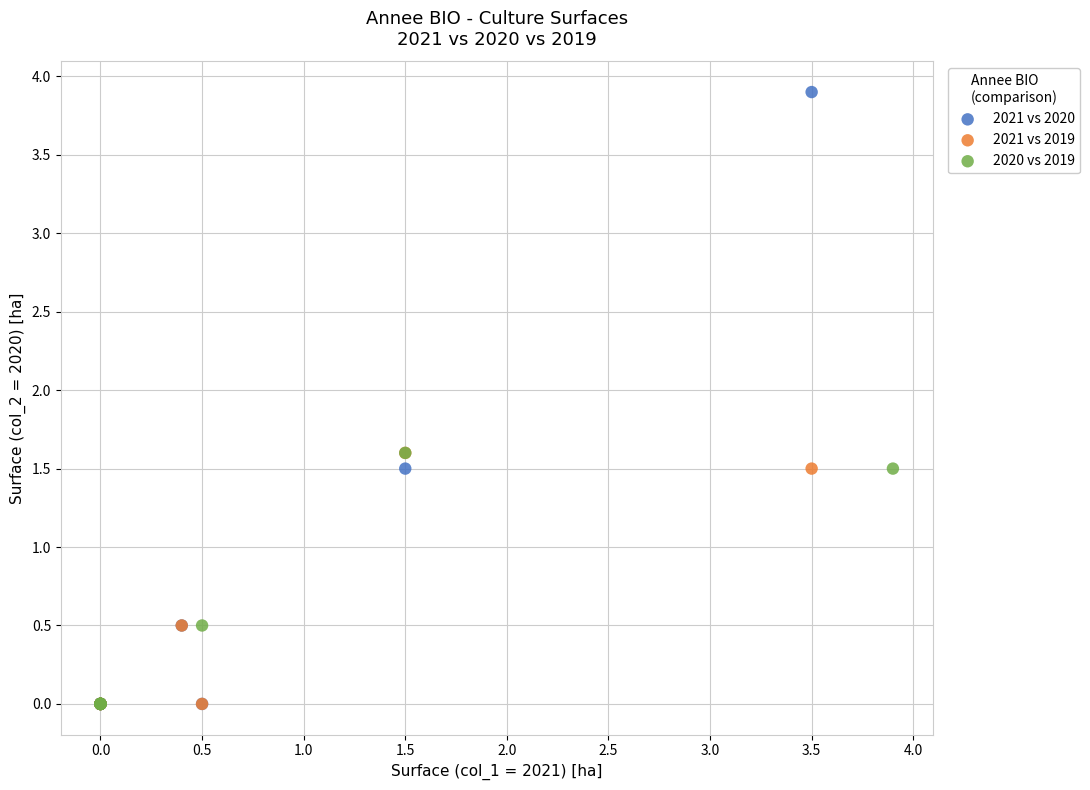

Which series contains the highest Y value?

2021 vs 2020